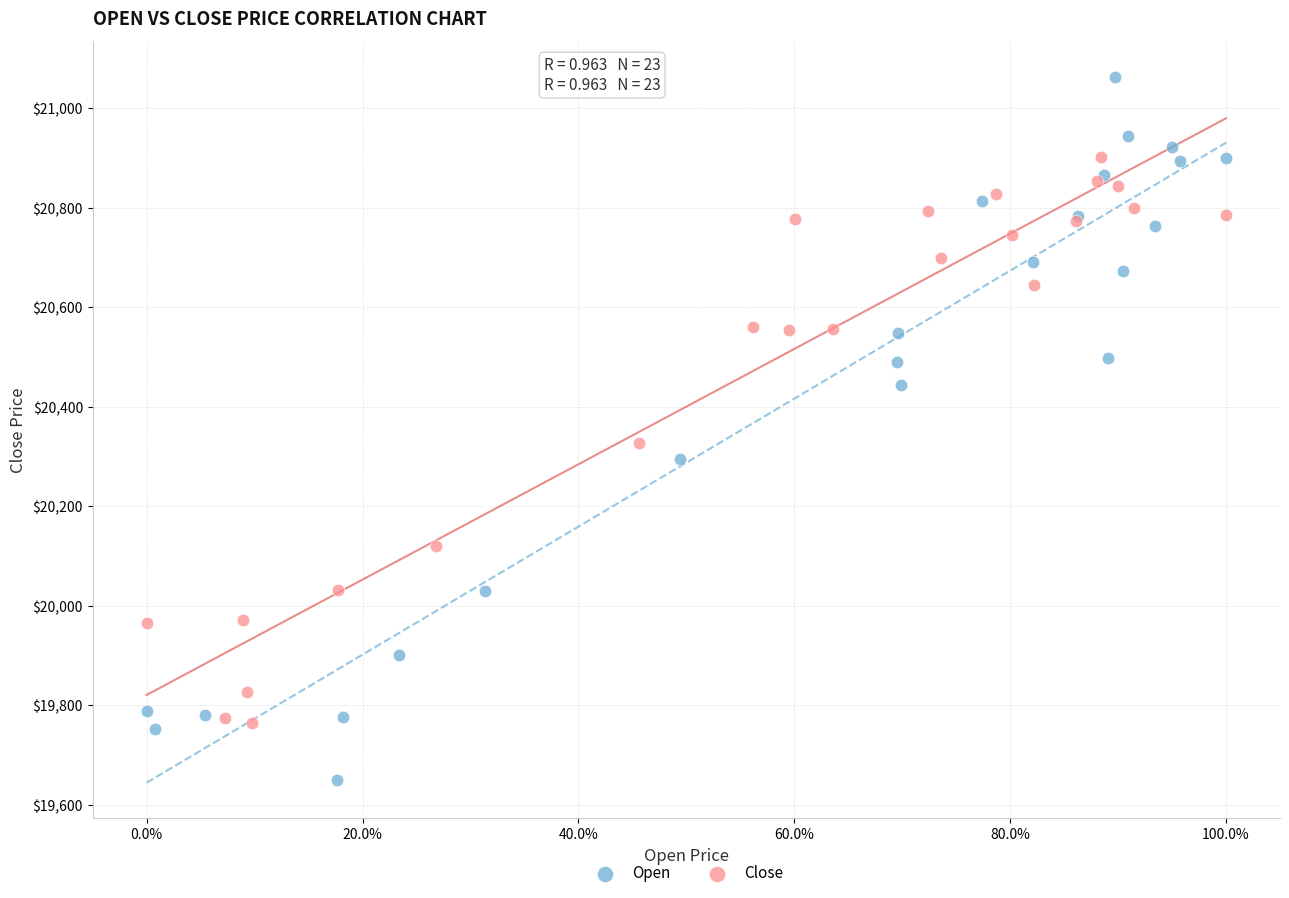

What are all the series names shown in the legend?

Open, Close